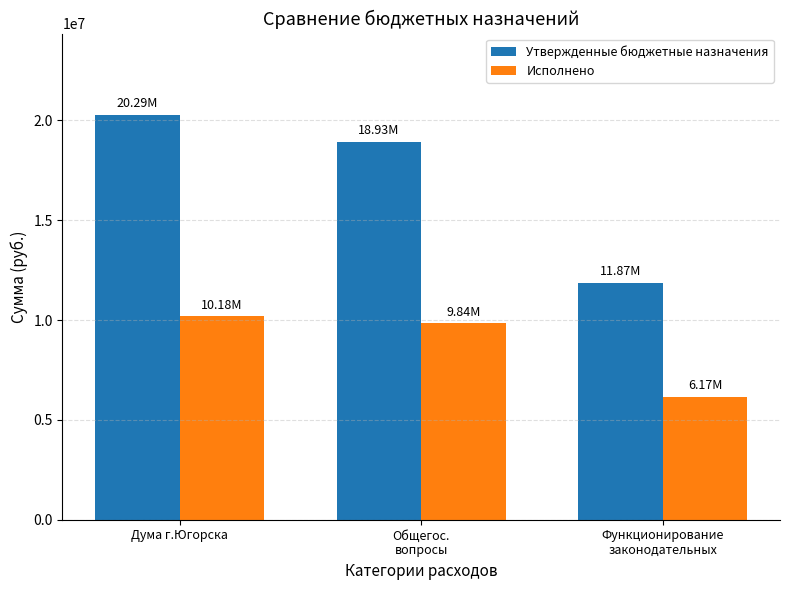

What is the spread (max minus min) of values at Функционирование
законодательных?

5705945.7